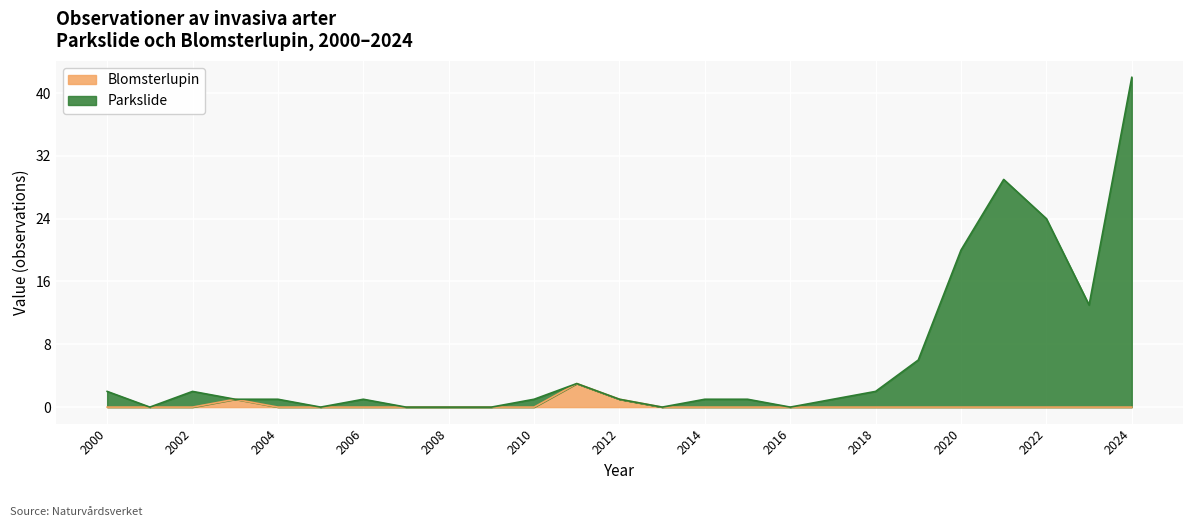

Which has a higher value, 2001 or 2024?

2024